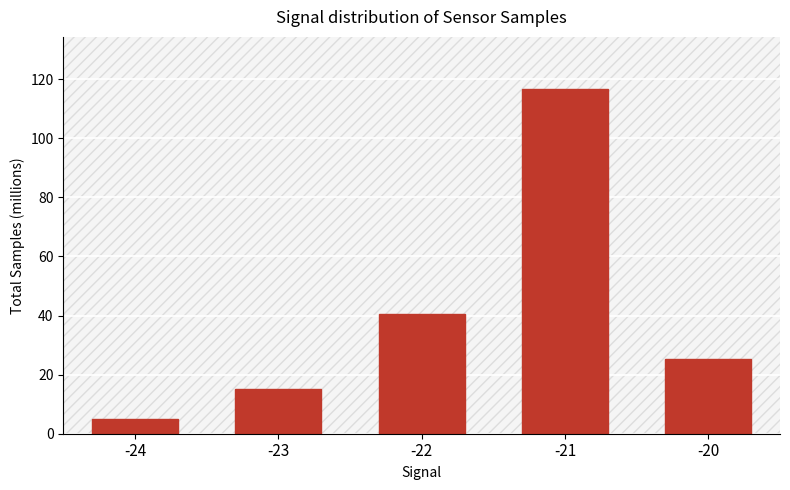

What is the maximum value shown in the chart?

116.8